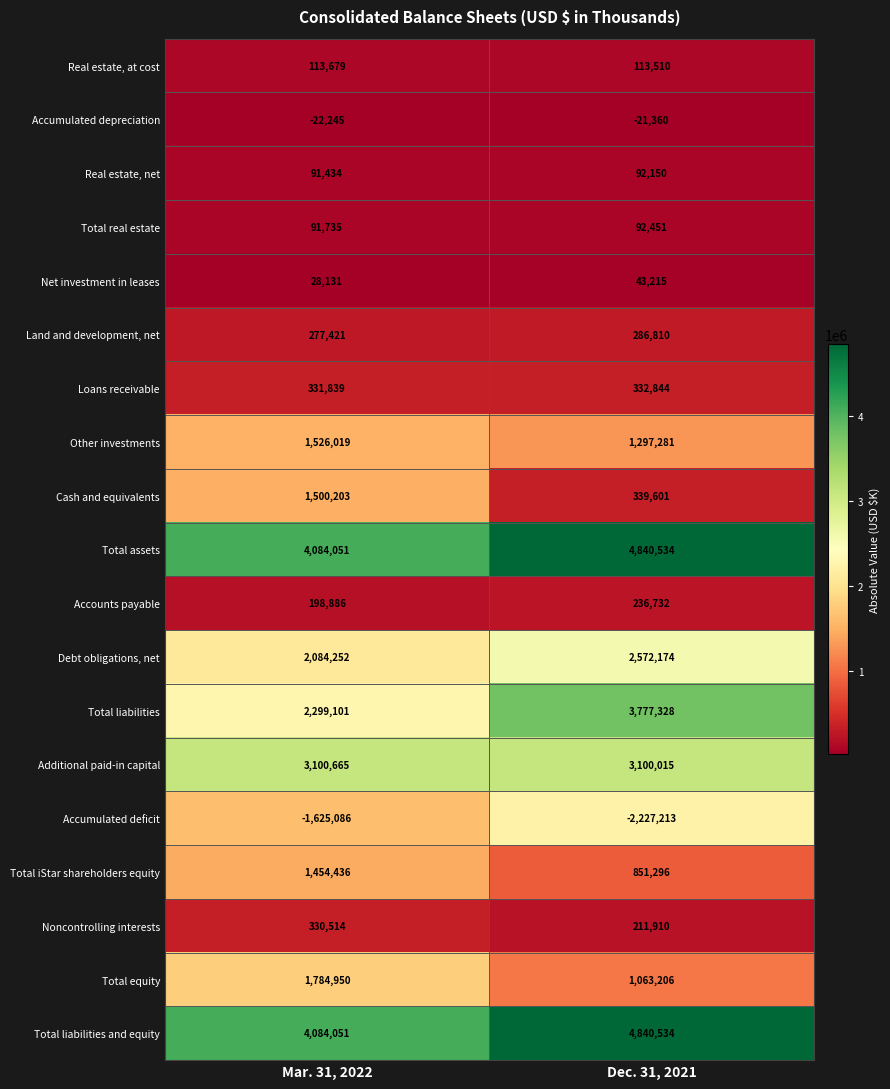

What is the average value of the Accumulated depreciation series?

-21802